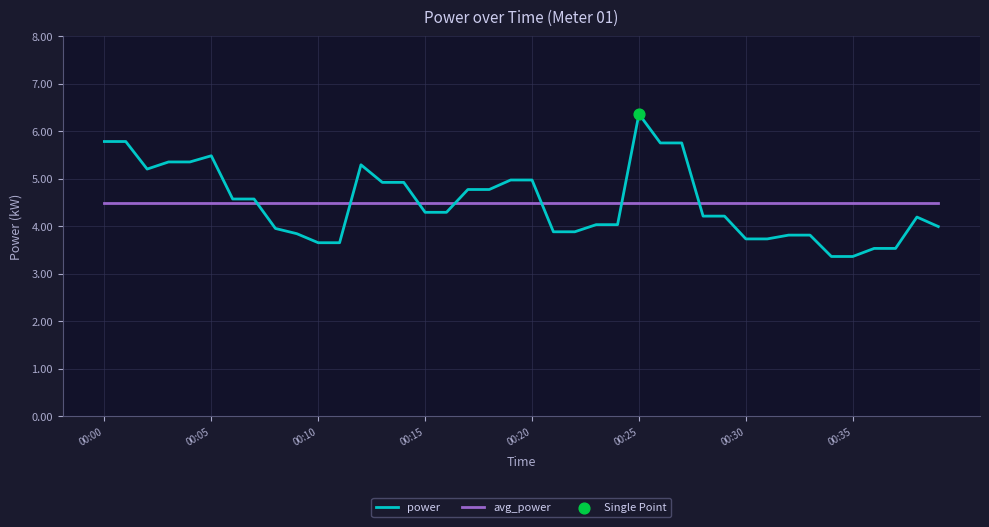

At how many categories does at least one series exceed 3?

40